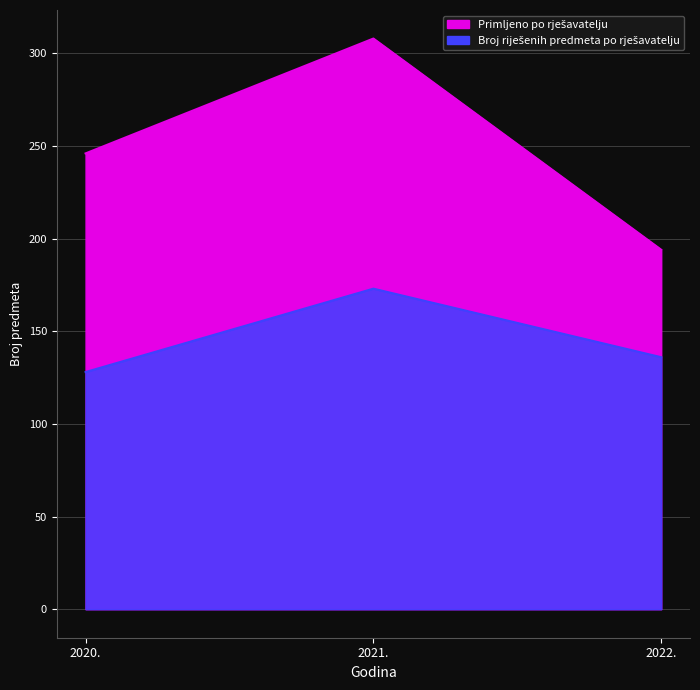

Which series has the largest range (max minus min)?

Primljeno po rješavatelju